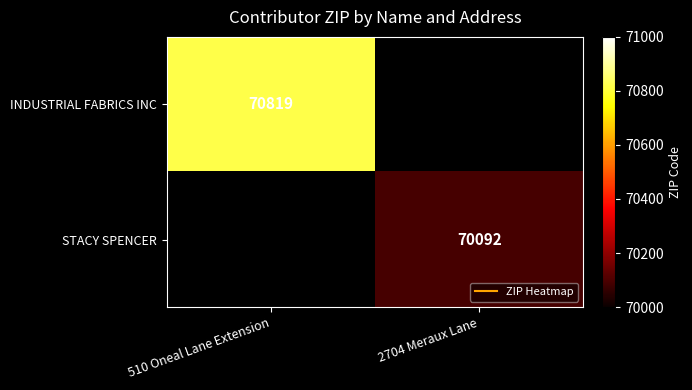

Count the number of data series in this chart.

2